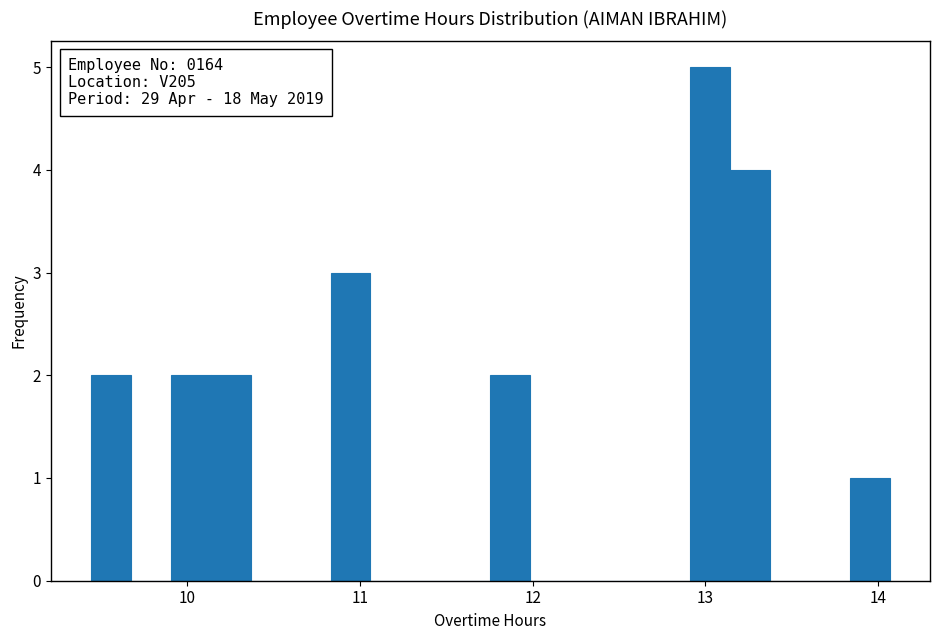

Around what value on the x-axis is the tallest bar? Give the approximate position of its centre, as read against the axis.

13.0